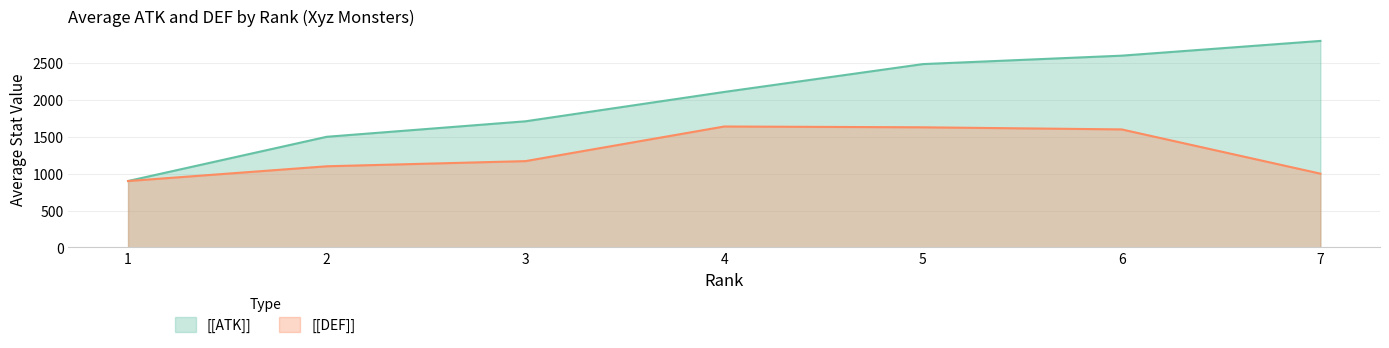

At which label does [[DEF]] first exceed 1170?

4